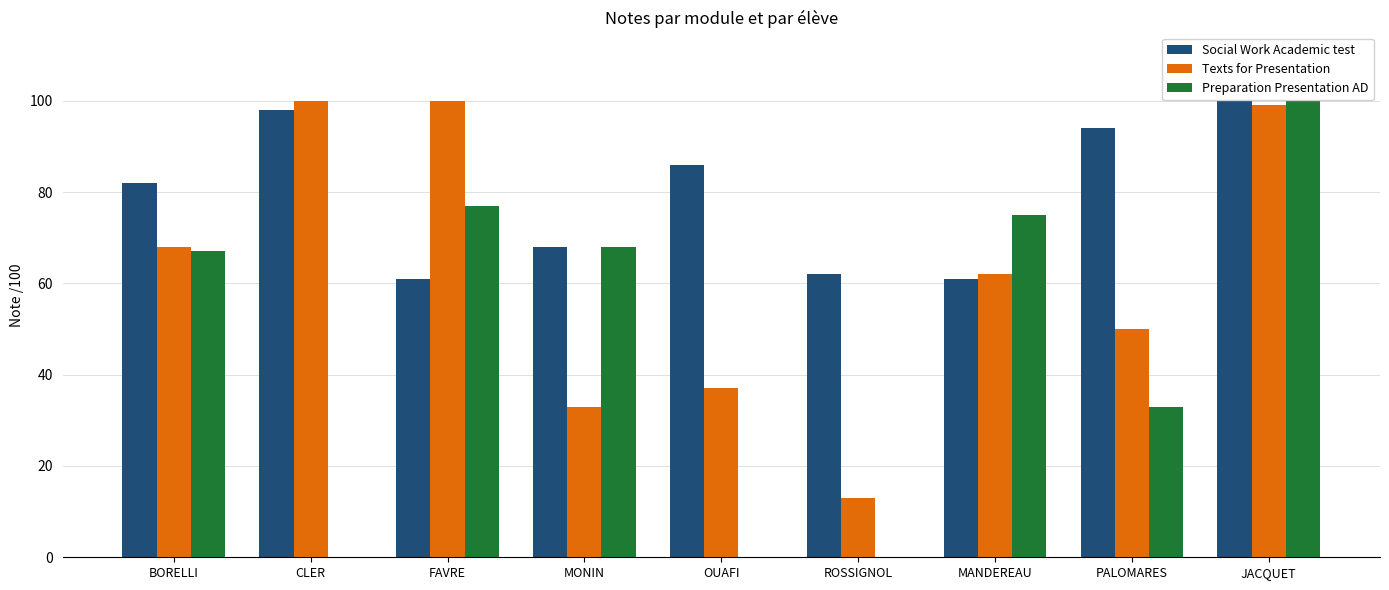

Between ROSSIGNOL and MANDEREAU, which series saw the biggest shift?

Preparation Presentation AD